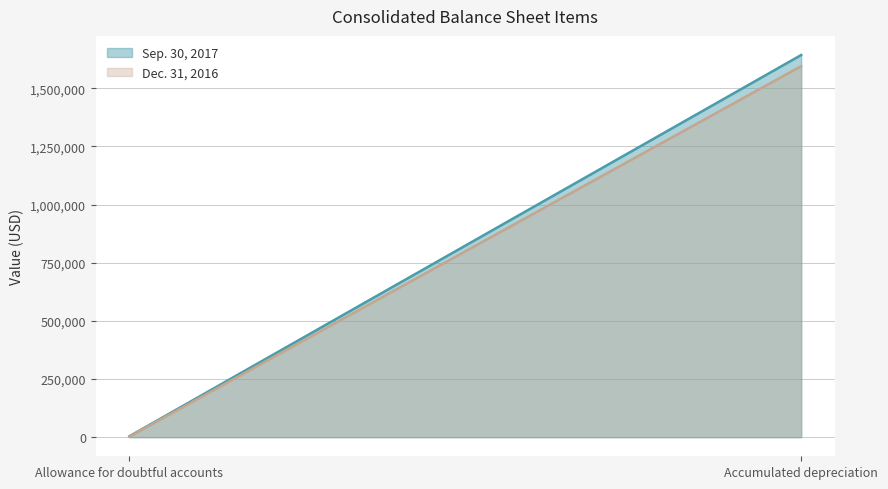

Reading left to right, extract all data points from this chart.

Sep. 30, 2017: 3952	1643347
Dec. 31, 2016: 2553	1595508